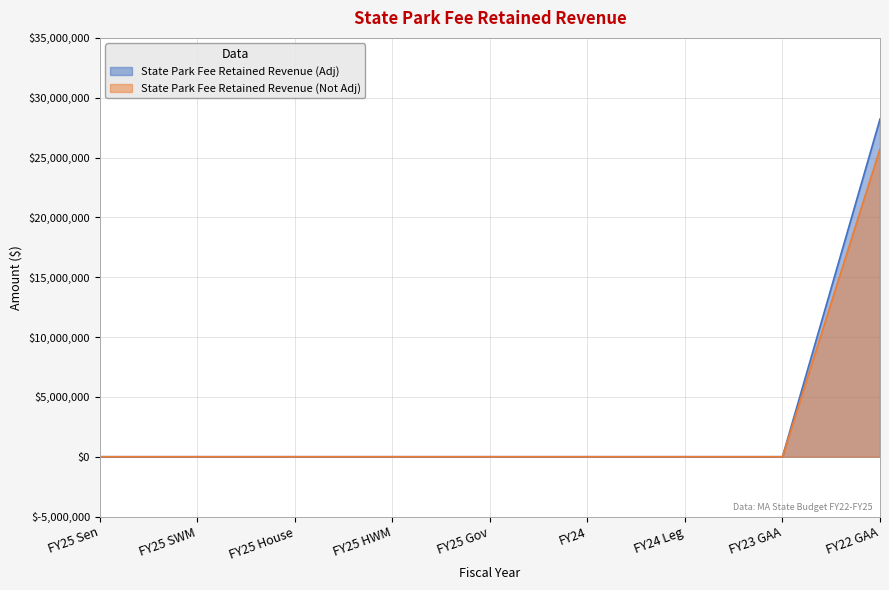

How many lines are shown in the chart?

2